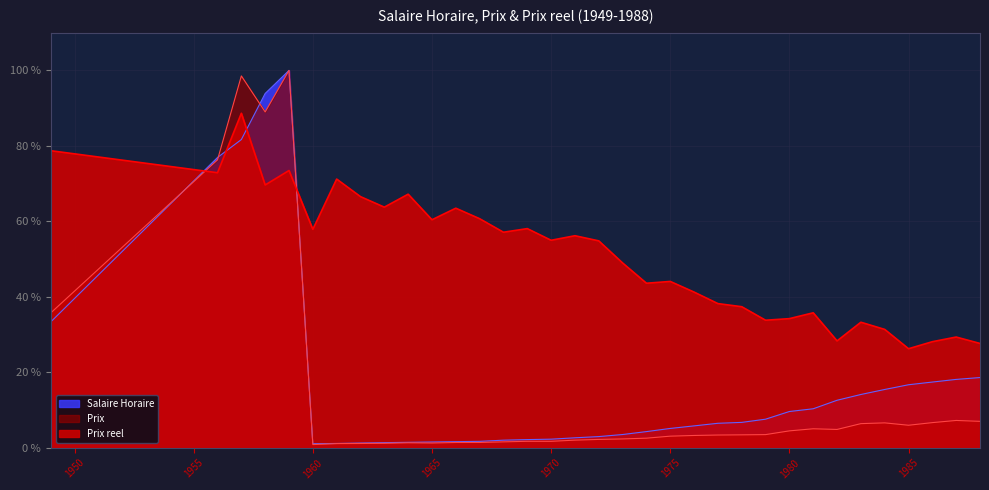

What is the difference between the Salaire Horaire values at 1962 and 1959?

1.0